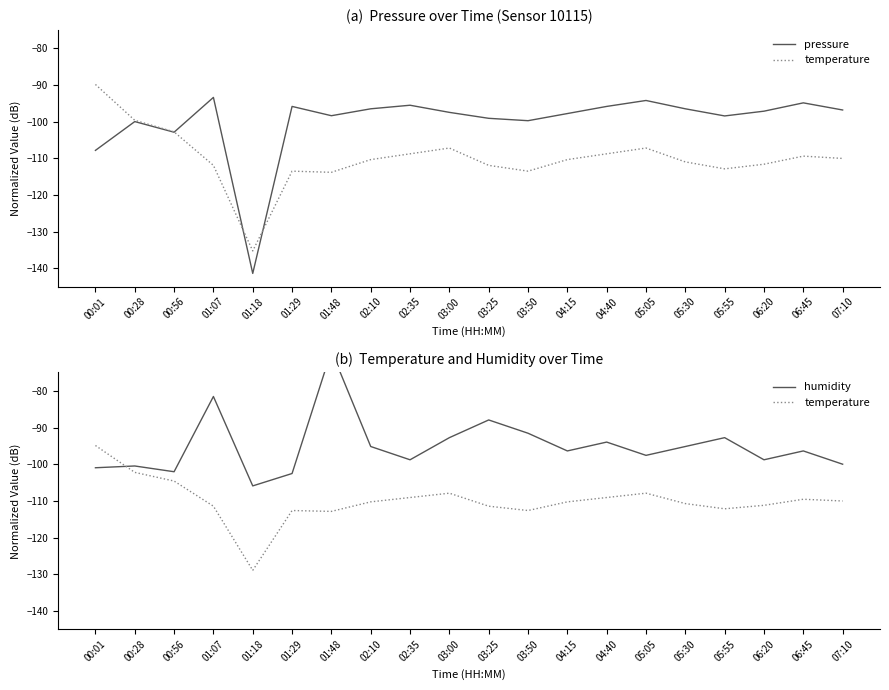

Reading left to right, what are all the values shown in this chart?

pressure: -107.8	-100.0	-102.9	-93.4	-141.4	-95.9	-98.4	-96.5	-95.5	-97.5	-99.1	-99.8	-97.8	-95.9	-94.2	-96.5	-98.5	-97.2	-94.9	-96.8
temperature: -94.9	-102.2	-104.6	-111.5	-128.9	-112.6	-112.9	-110.3	-109.1	-107.9	-111.5	-112.6	-110.3	-109.1	-107.9	-110.7	-112.2	-111.2	-109.6	-110.0
humidity: -101.0	-100.5	-102.1	-81.5	-105.9	-102.5	-69.1	-95.2	-98.8	-92.8	-87.9	-91.6	-96.4	-94.0	-97.6	-95.2	-92.8	-98.8	-96.4	-100.0